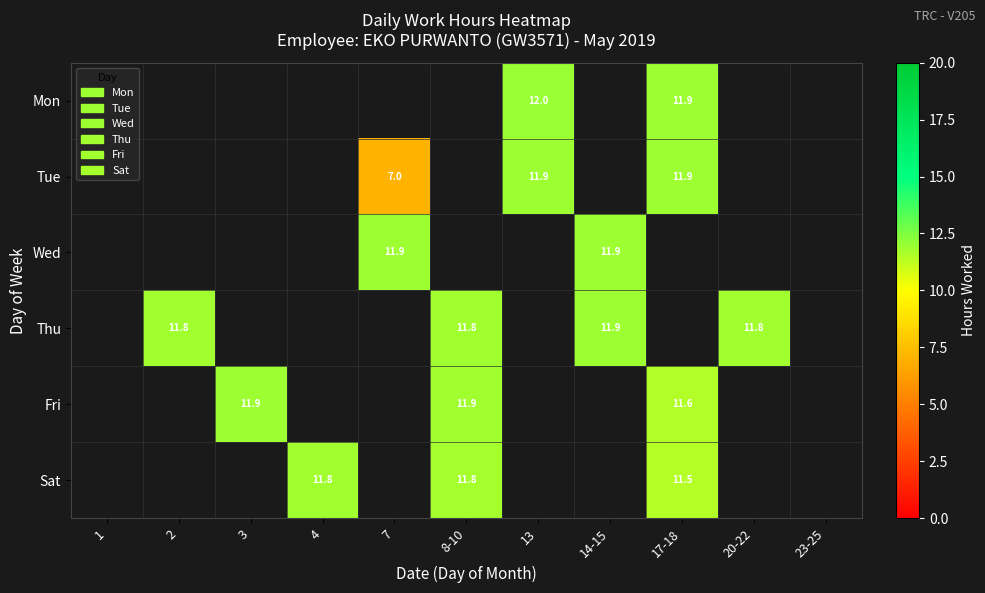

At which label does Sat first exceed 11?

4